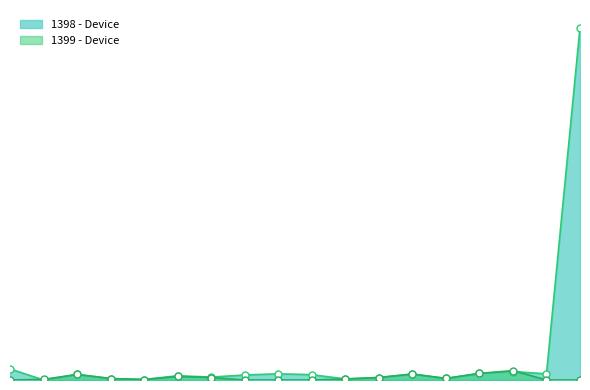

What is the maximum value shown in the chart?

5817